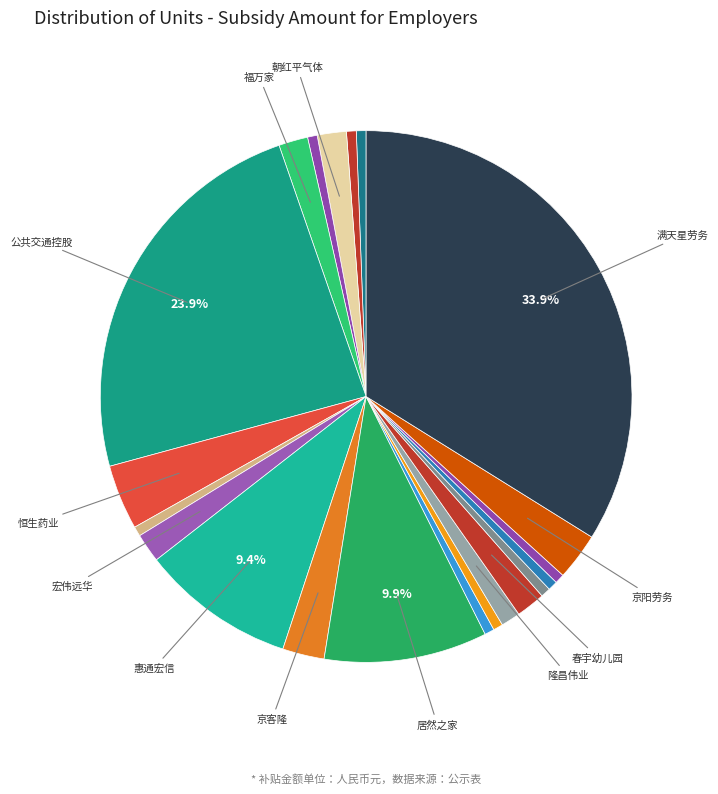

How many slices are in this pie chart?

21